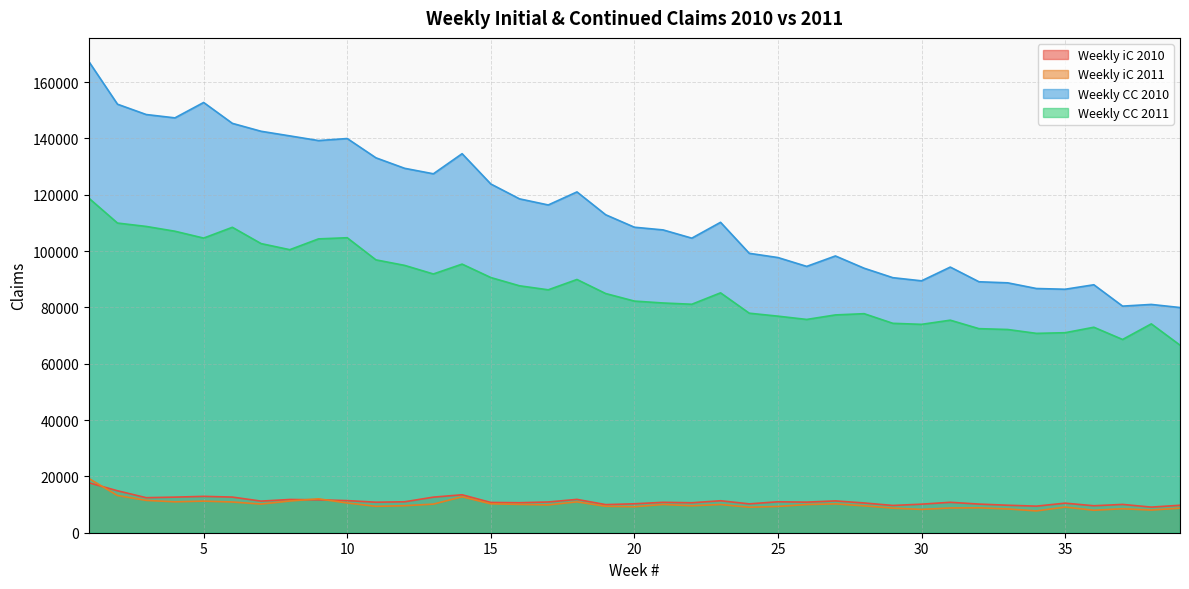

Rank the series at 14 from lowest to highest value.

Weekly iC 2011, Weekly iC 2010, Weekly CC 2011, Weekly CC 2010